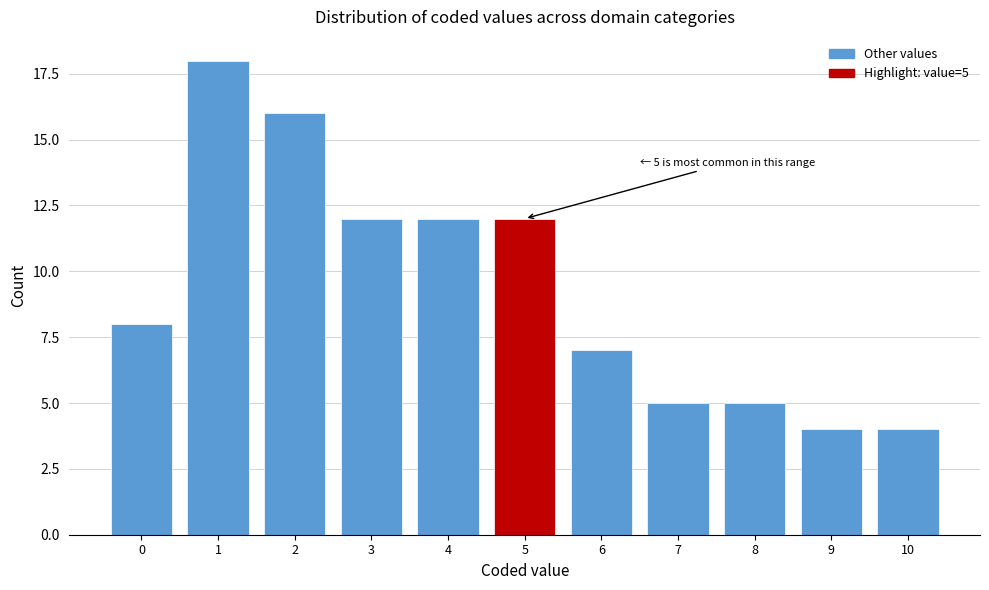

Reading left to right, extract all data points from this chart.

0=8	1=18	2=16	3=12	4=12	5=12	6=7	7=5	8=5	9=4	10=4